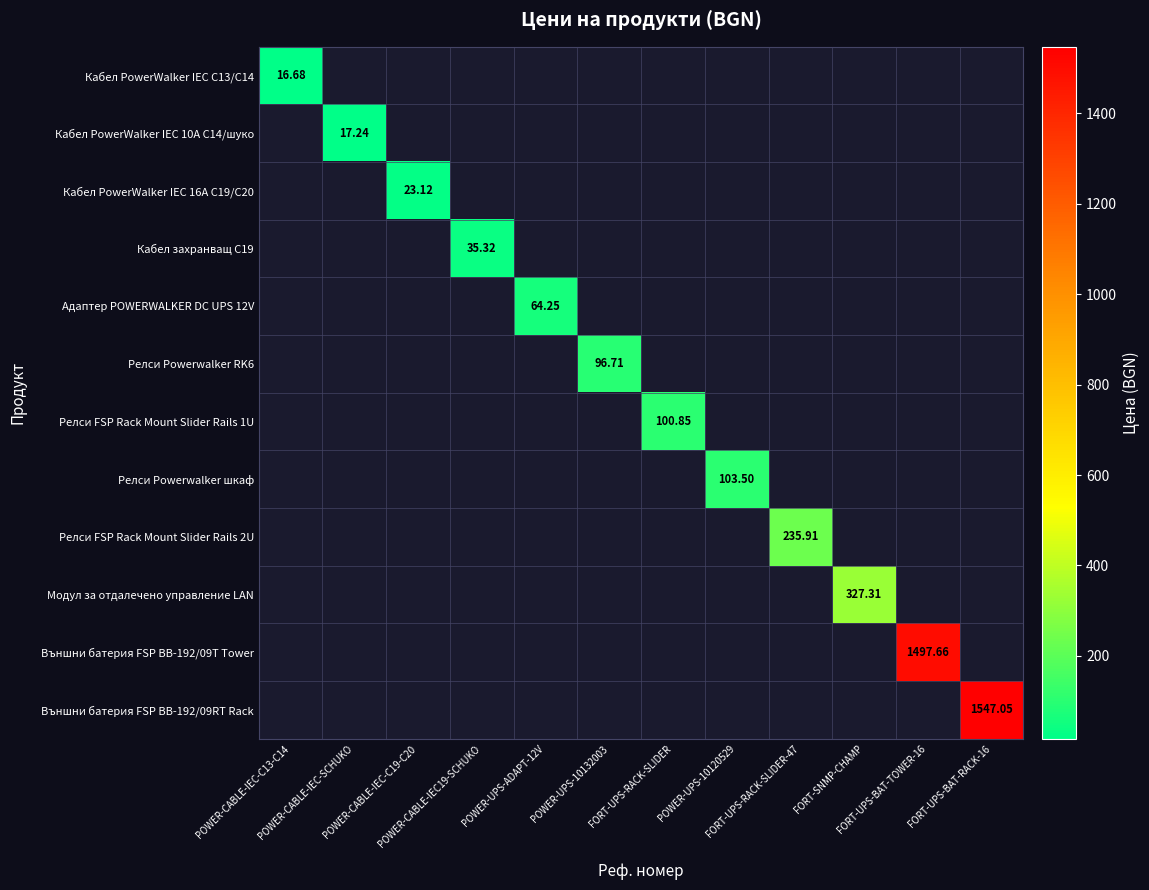

Which series has the largest range (max minus min)?

Кабел PowerWalker IEC C13/C14